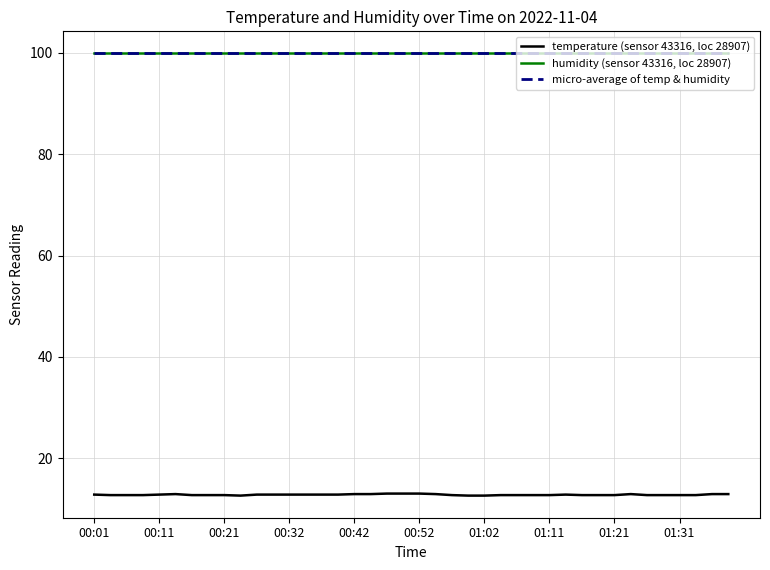

Which category has the lowest value in the micro-average of temp & humidity series?

00:01